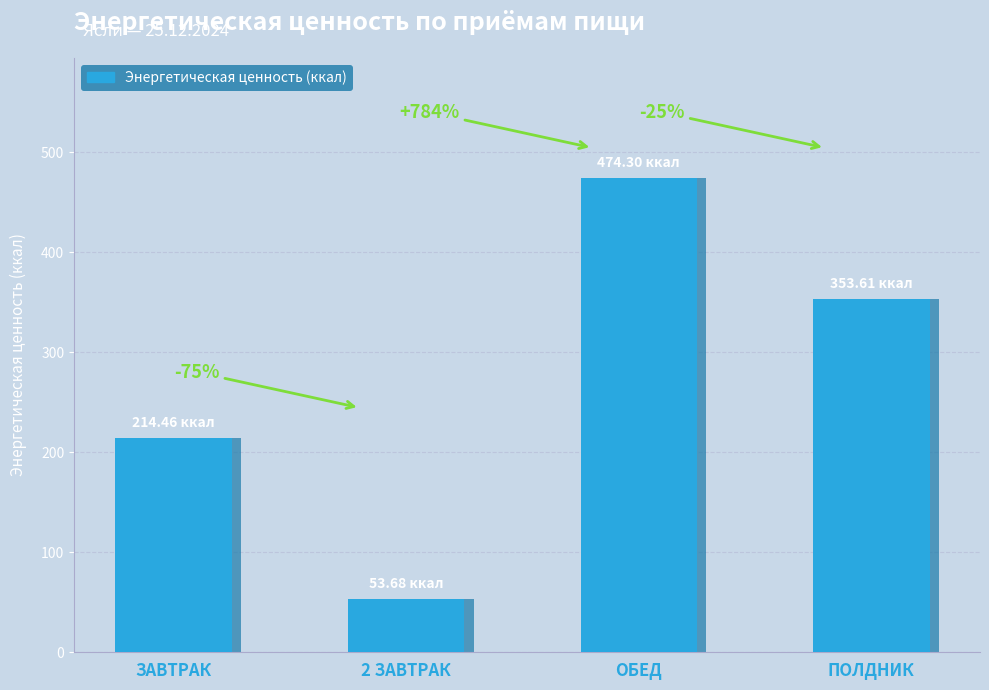

What is the difference between the maximum and minimum values?

420.6